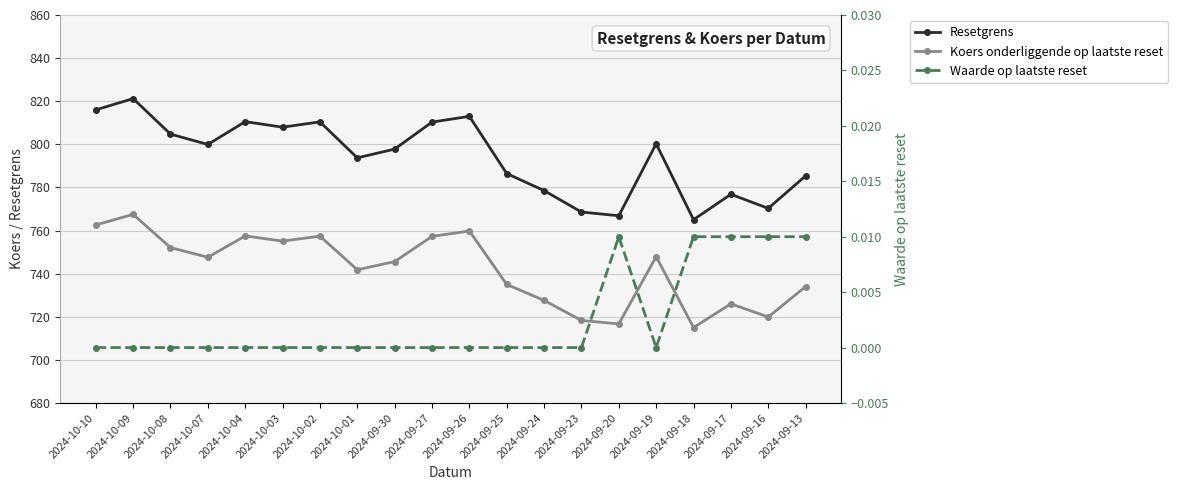

What is the value of the Koers onderliggende op laatste reset point at the 14th from the left?

718.3